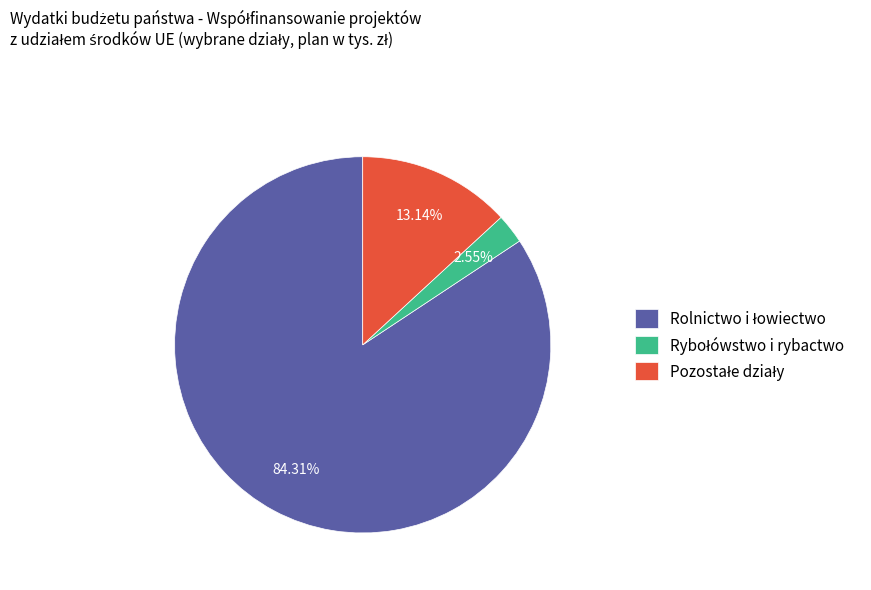

How many slices are in this pie chart?

3